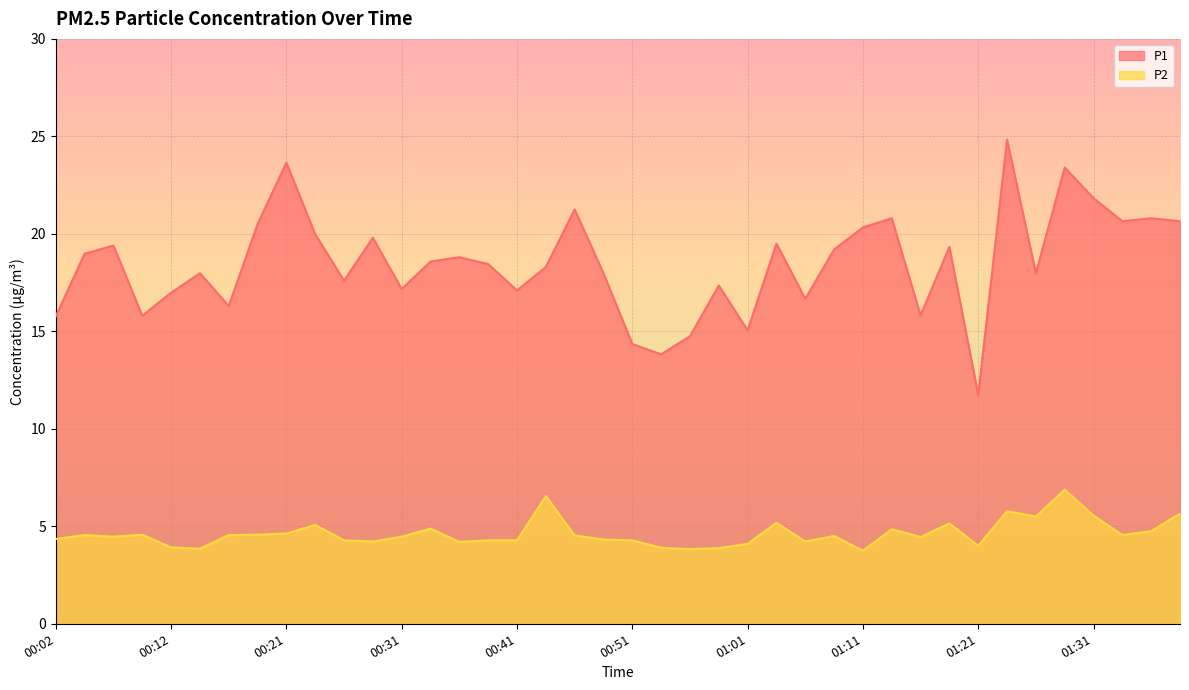

What is the difference between the highest and lowest values at 01:16?

11.4